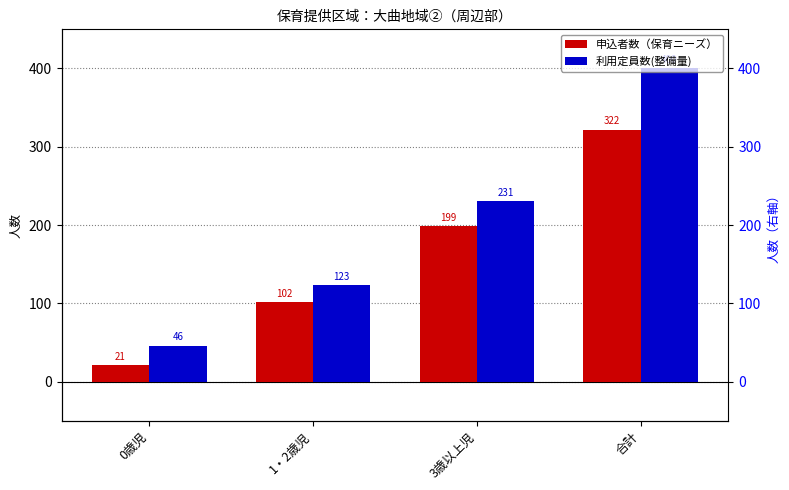

True or false: 利用定員数(整備量) has a value of 161 at 合計.

False